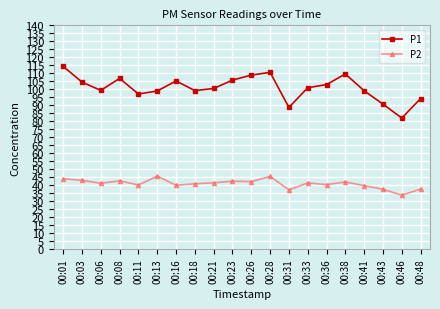

At which category is the sum across all series the highest?

00:01